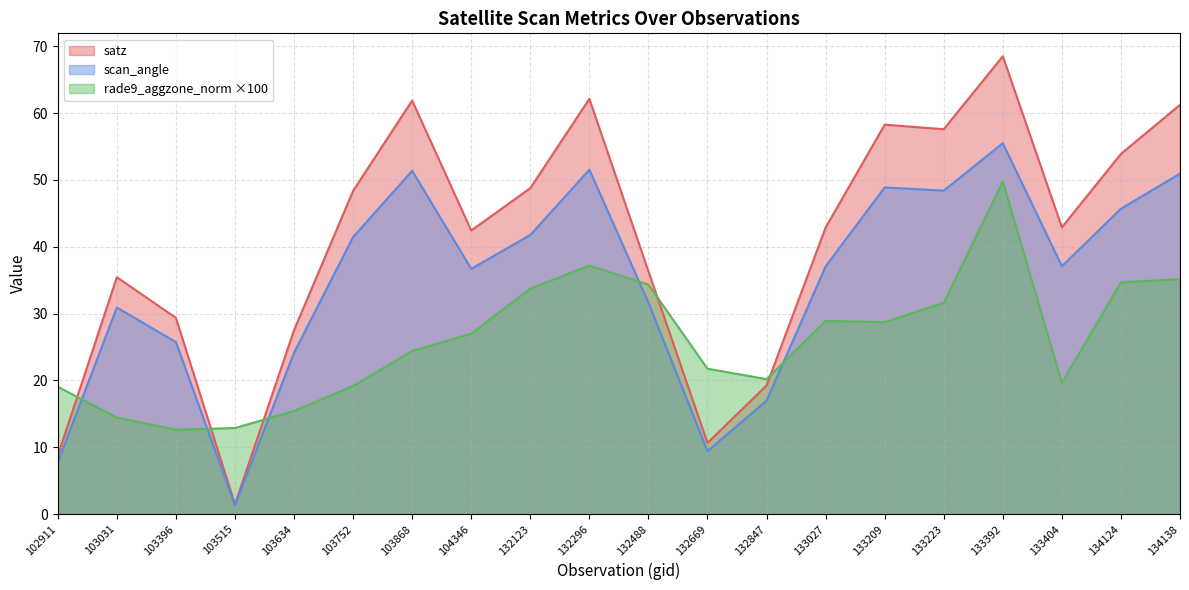

How many times do rade9_aggzone_norm and satz cross each other?

5